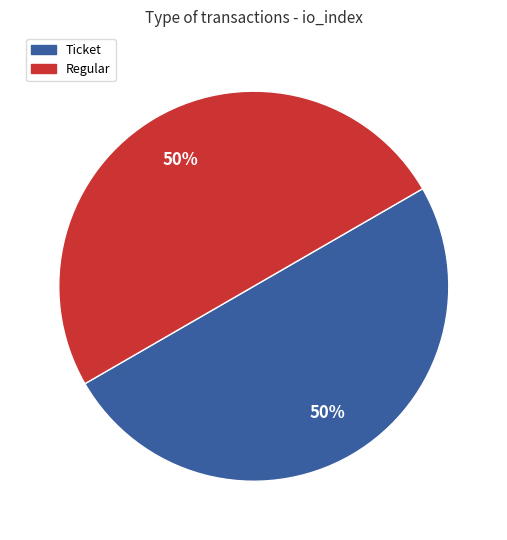

To the nearest percent, what is the average slice percentage?

50%